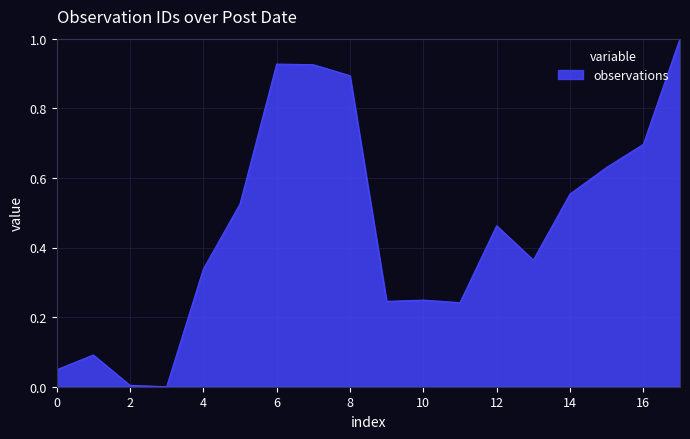

What is the difference between the maximum and minimum values?

1.0